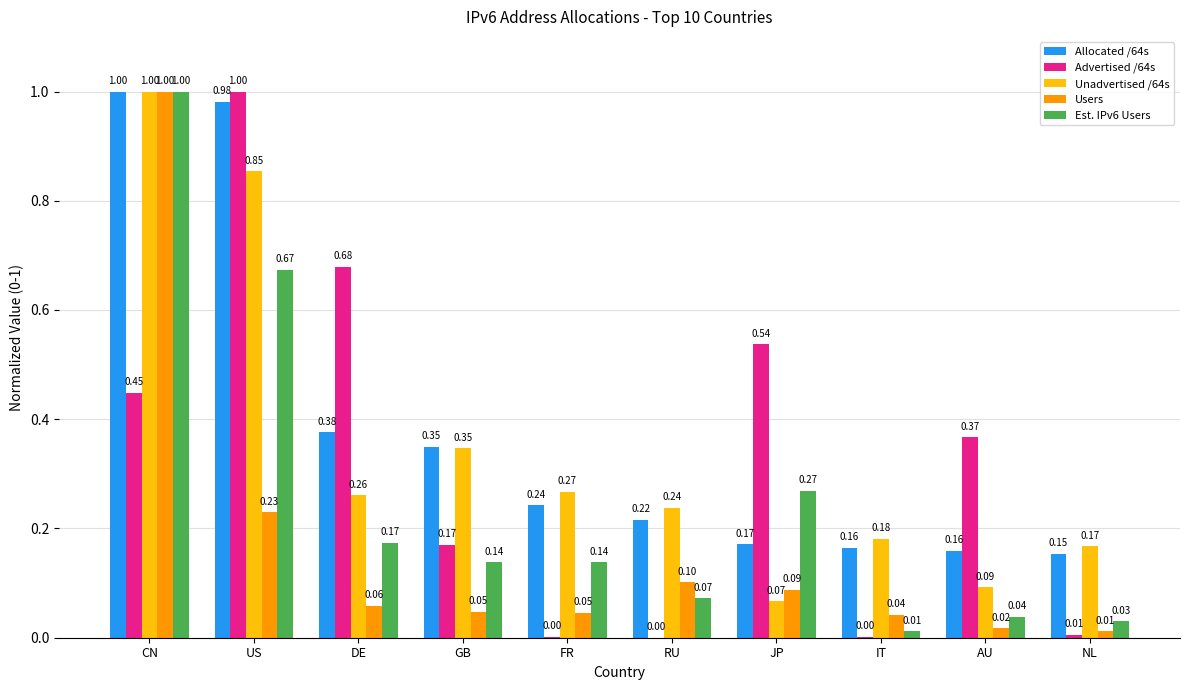

True or false: Allocated /64s has a value of 0.3 at AU.

False